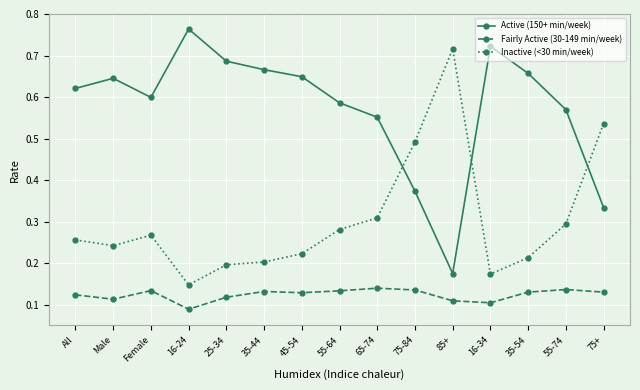

Rank the series at Male from highest to lowest value.

Active (150+ min/week), Inactive (<30 min/week), Fairly Active (30-149 min/week)